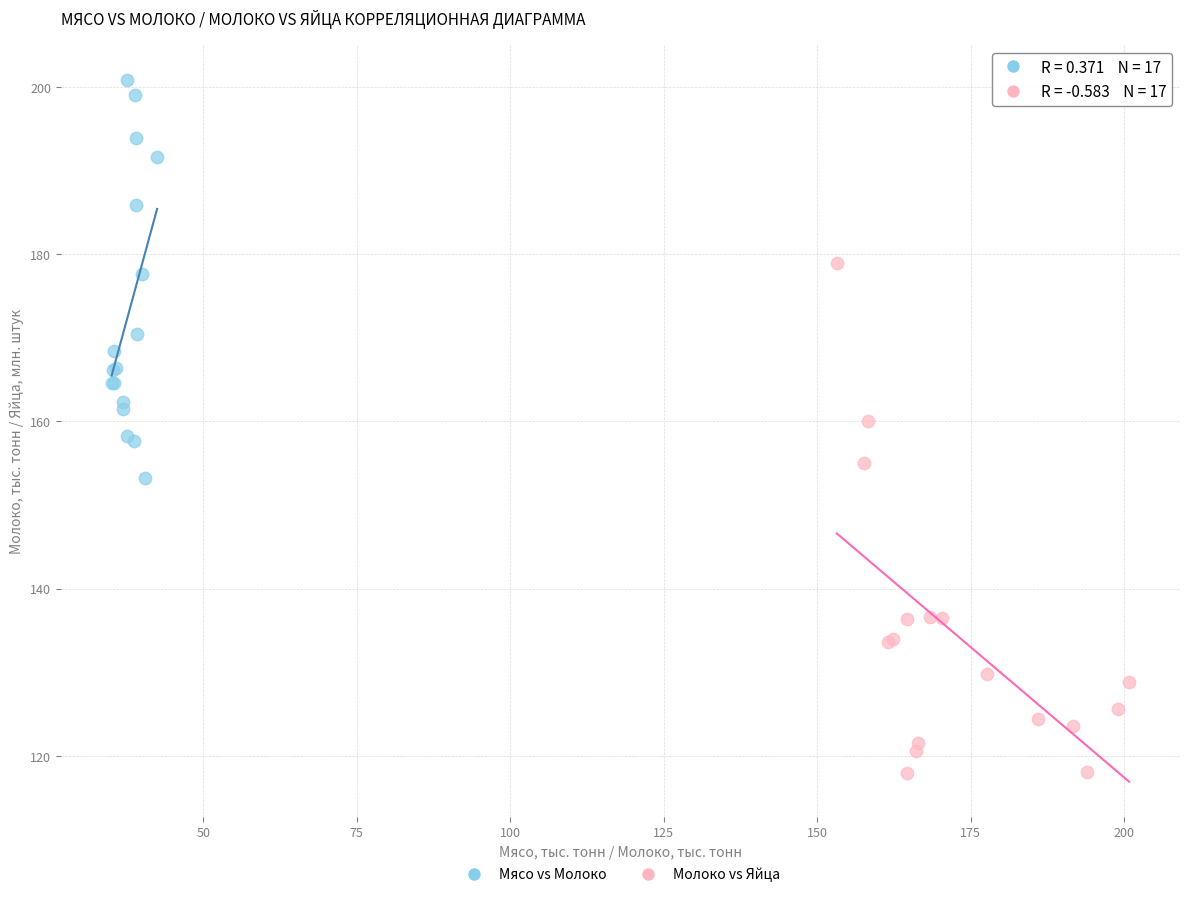

Which series contains the lowest Y value?

Молоко vs Яйца